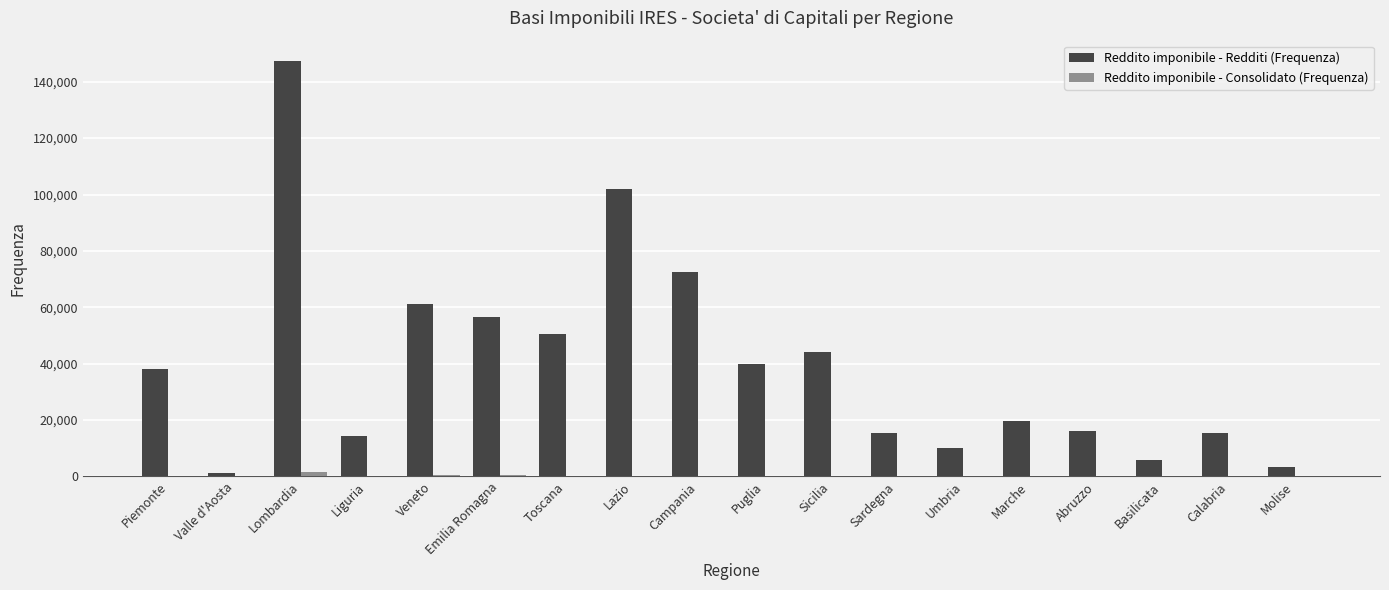

What is the maximum value shown in the chart?

147203